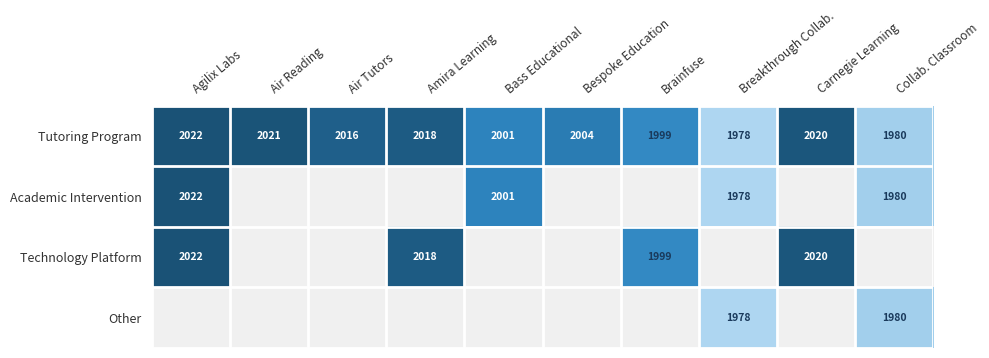

List the labels in order of Tutoring Program value, largest first.

Agilix Labs, Air Reading, Carnegie Learning, Amira Learning, Air Tutors, Bespoke Education, Bass Educational, Brainfuse, Collab. Classroom, Breakthrough Collab.